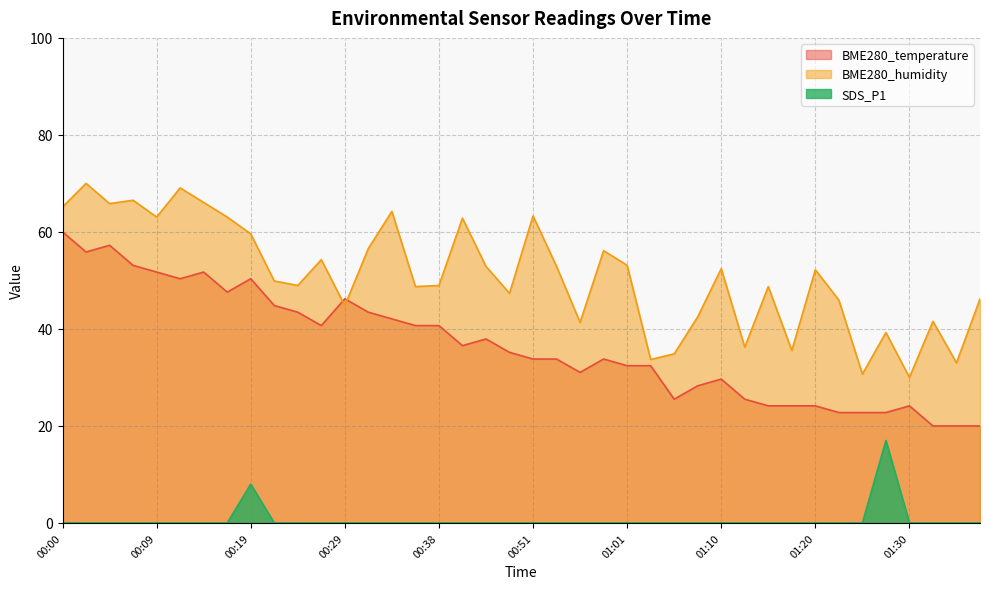

What position from the left is 00:43?

19